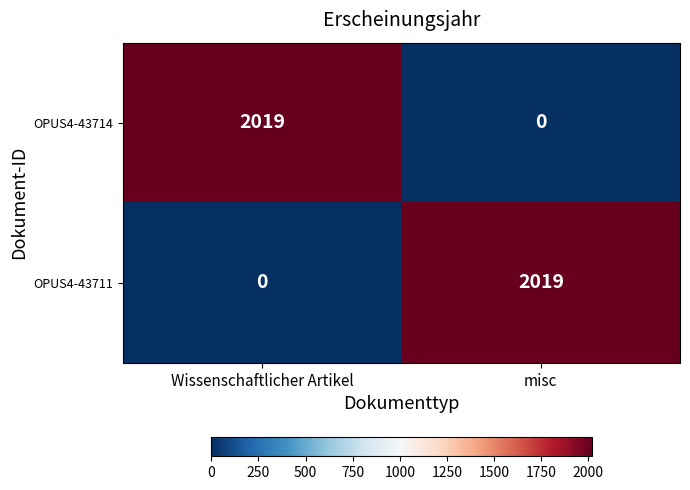

What is the difference between the maximum and minimum values in the OPUS4-43714 series?

2019